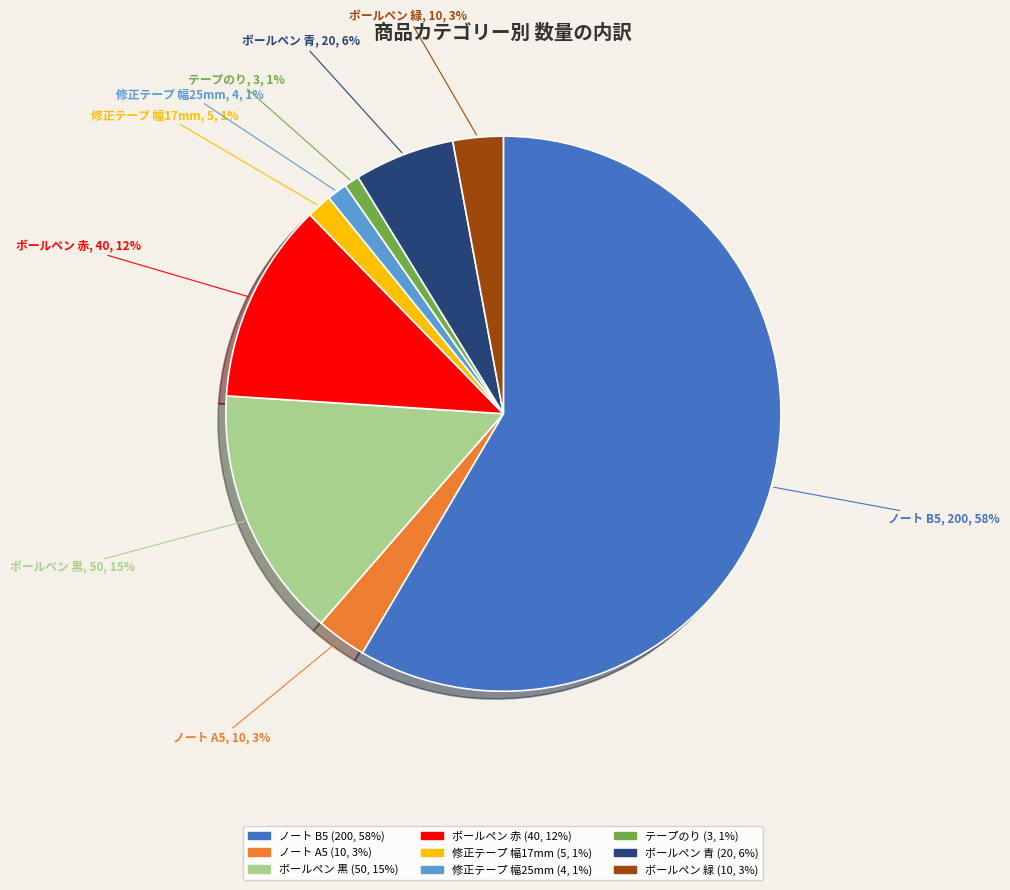

Count the number of slices in the pie.

9